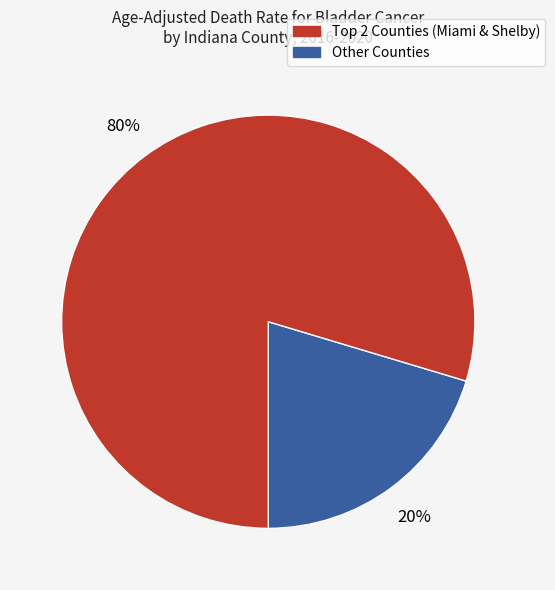

Does any single category account for the majority?

Yes